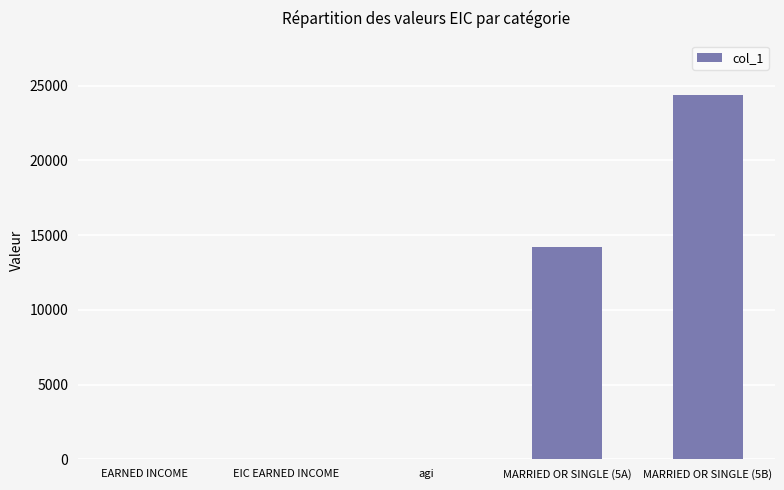

True or false: the data shows 0 at agi.

True